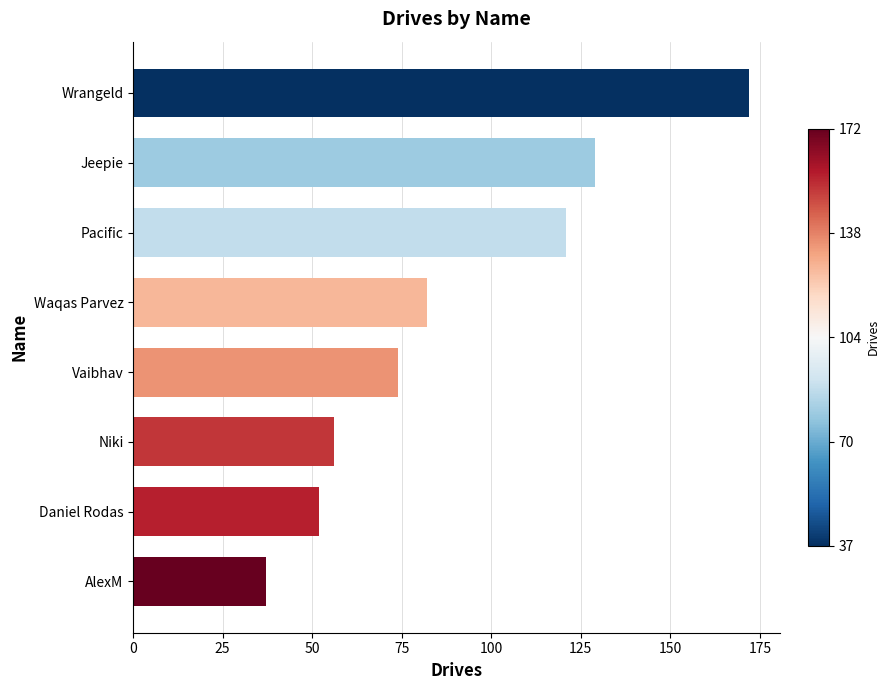

At which label is the value closest to 104?

Pacific